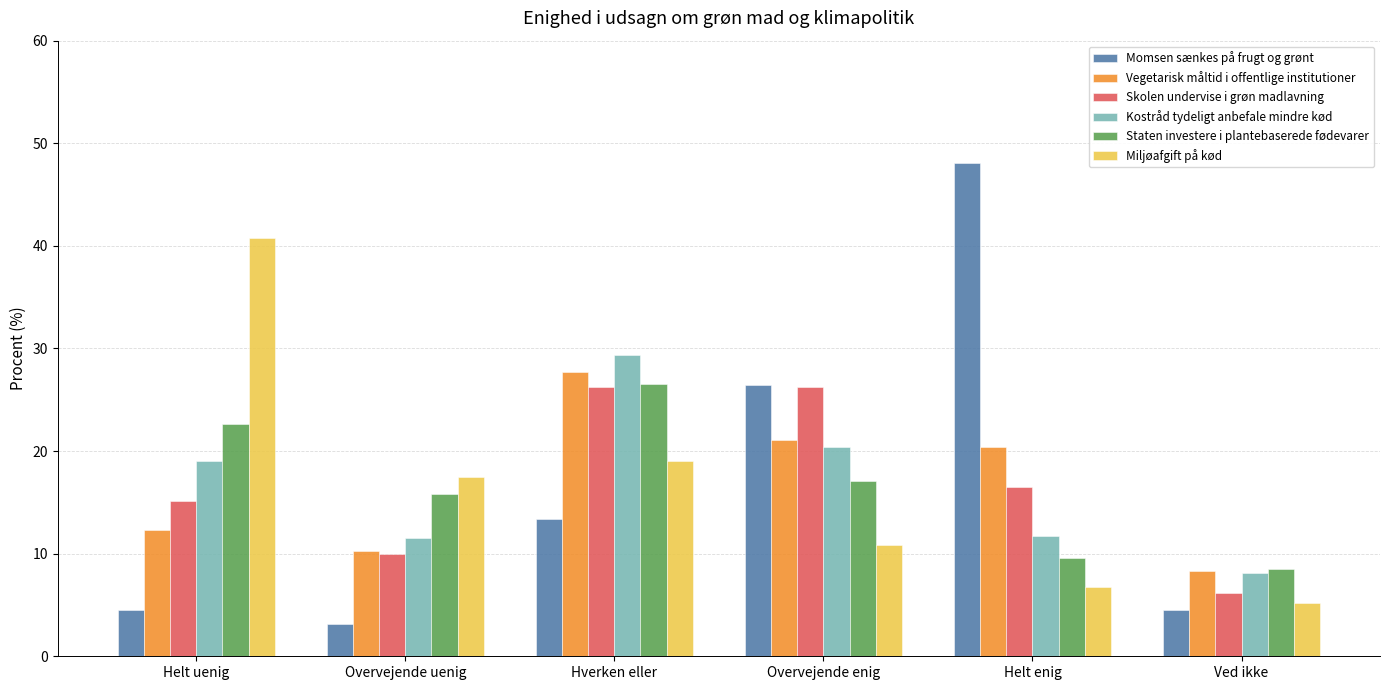

Is the value of Vegetarisk måltid i offentlige institutioner at Ved ikke greater than the value of Miljøafgift på kød at Hverken eller?

No